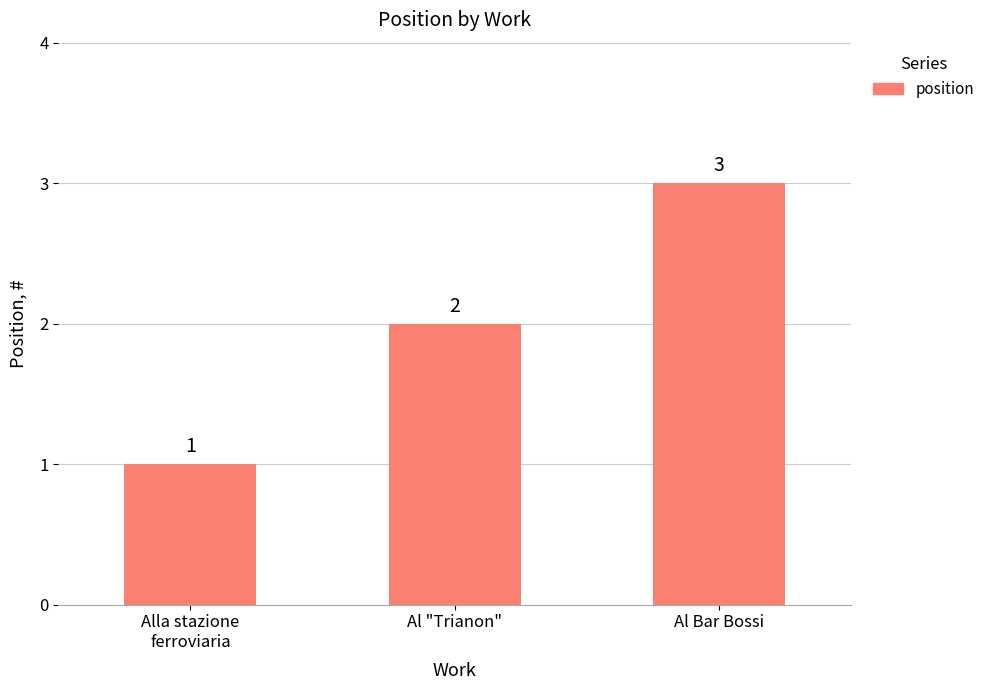

What is the label of the 3rd bar from the right?

Alla stazione
ferroviaria